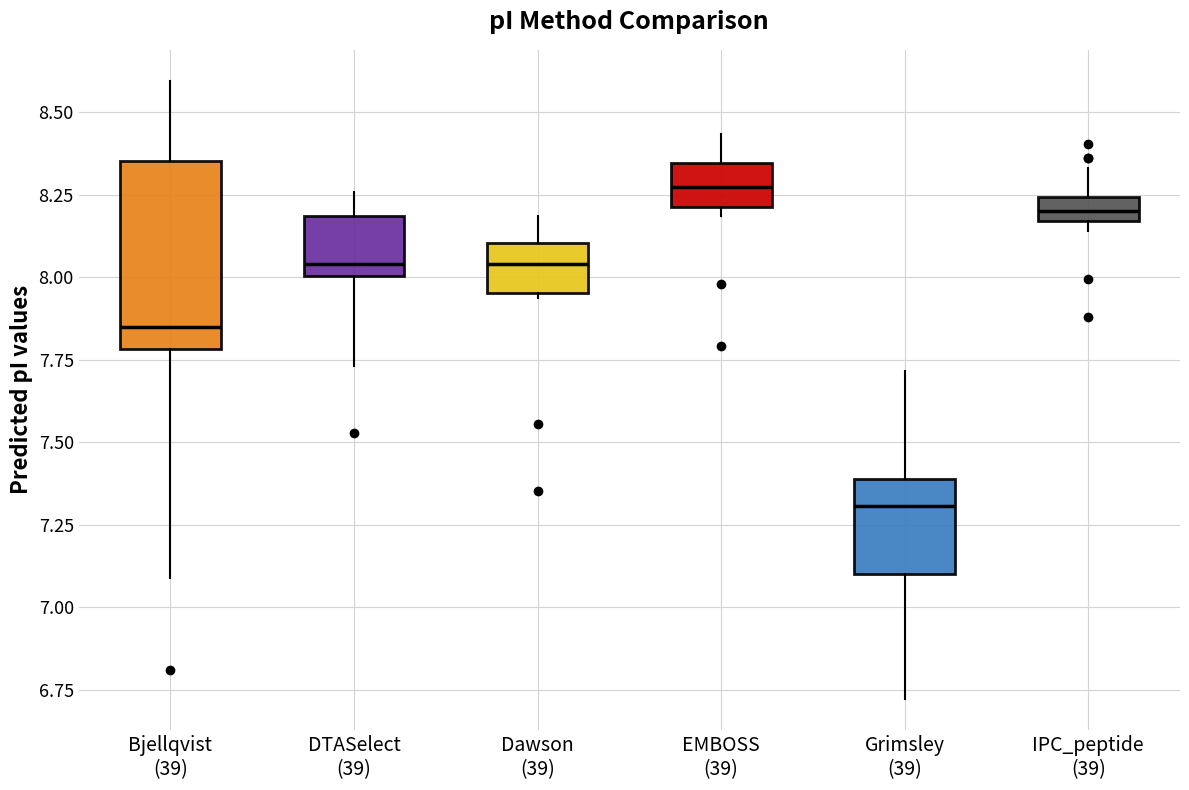

Which box is the tallest, from its lower edge to its upper edge?

Bjellqvist (39)